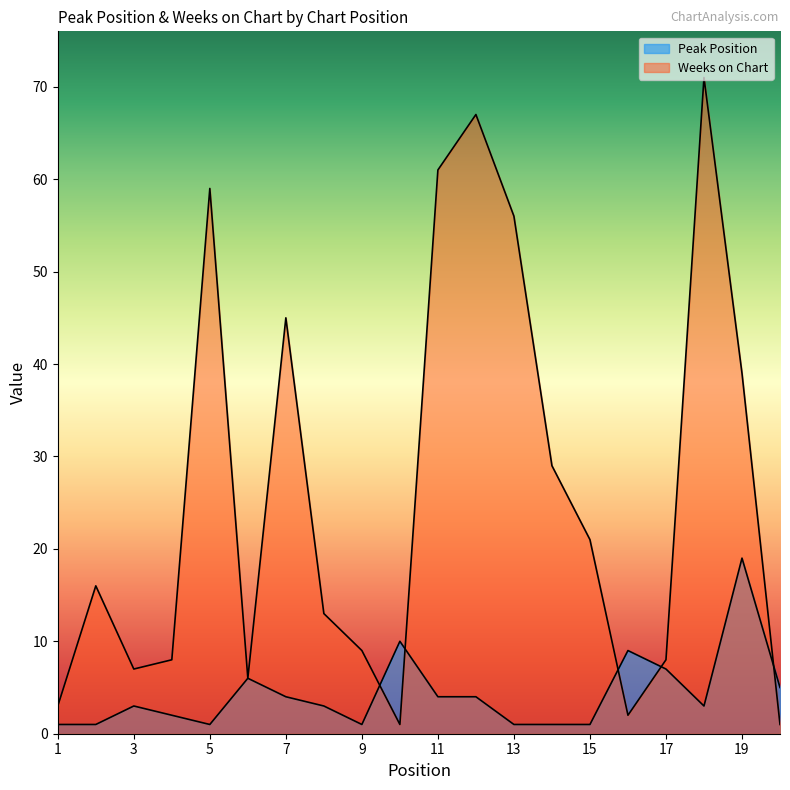

At which category is the sum across all series the highest?

18